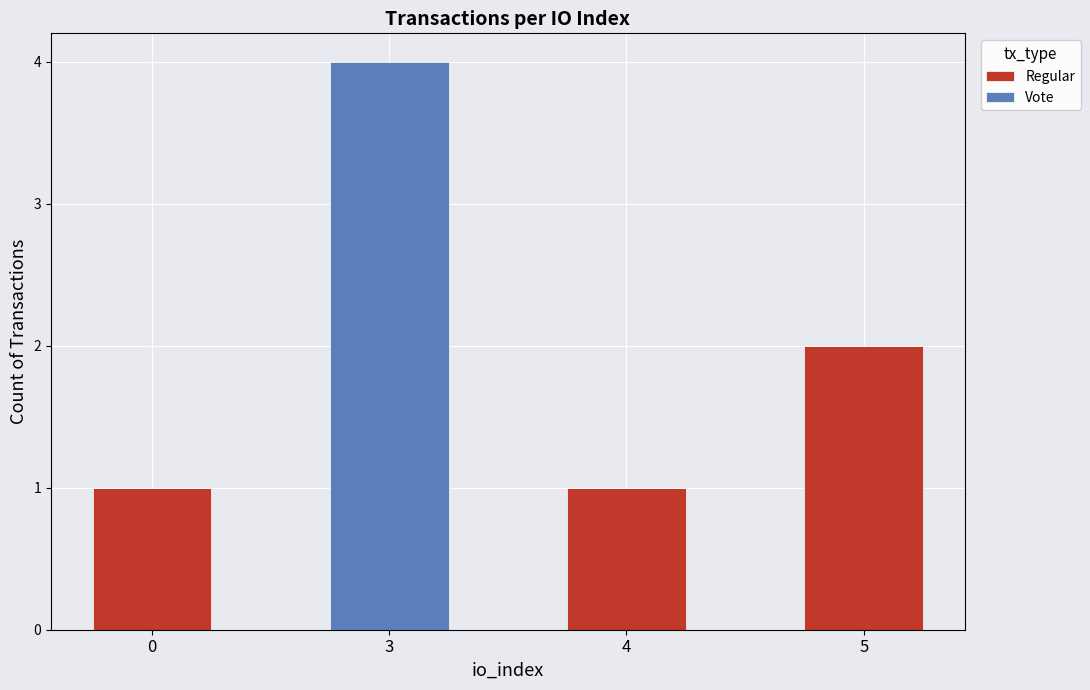

The Regular series shows 2 at 5. True or false?

True